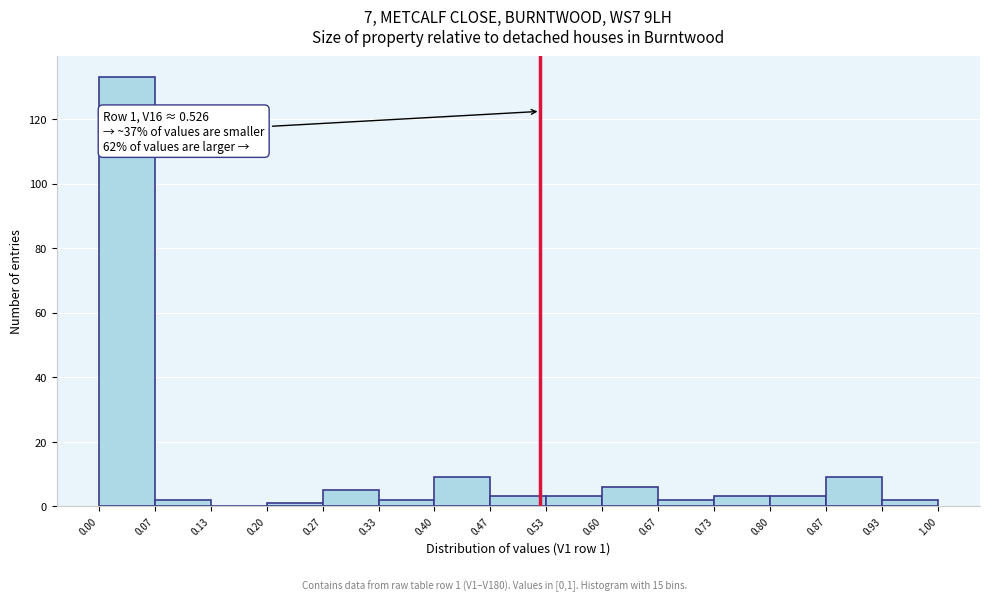

Over which range of the x-axis is the bar tallest?

0.00 to 0.07